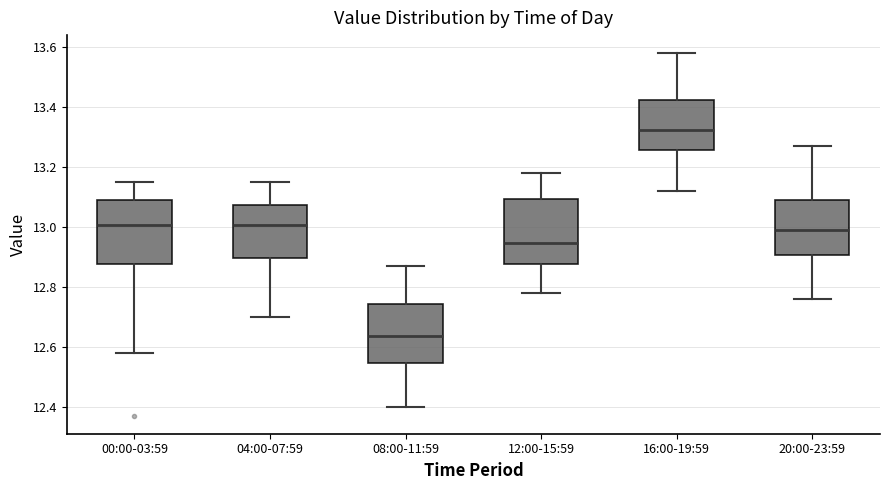

Which box has the lowest median line?

08:00-11:59